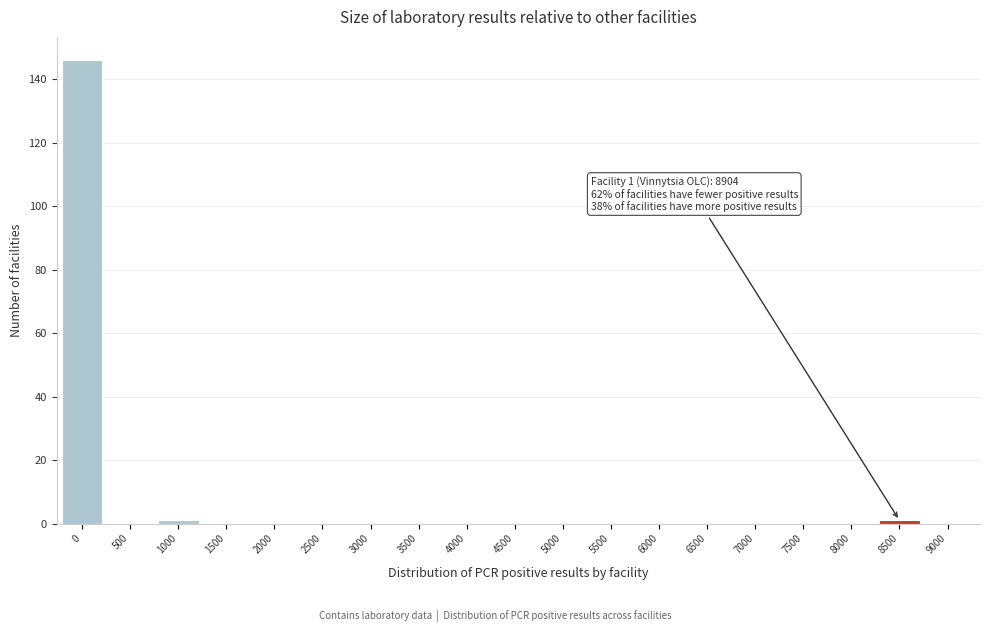

Reading left to right, extract all data points from this chart.

0=146	500=0	1000=1	1500=0	2000=0	2500=0	3000=0	3500=0	4000=0	4500=0	5000=0	5500=0	6000=0	6500=0	7000=0	7500=0	8000=0	8500=1	9000=0